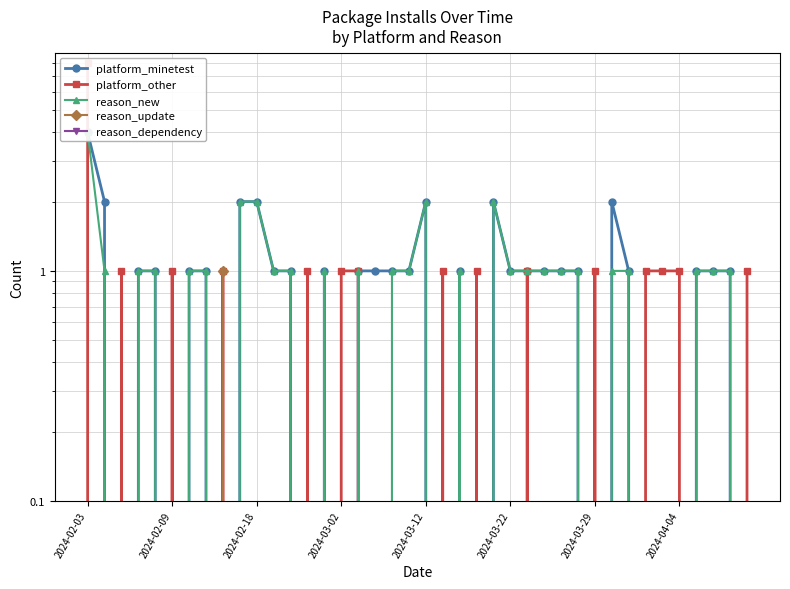

Which series has the largest total across all categories?

platform_minetest